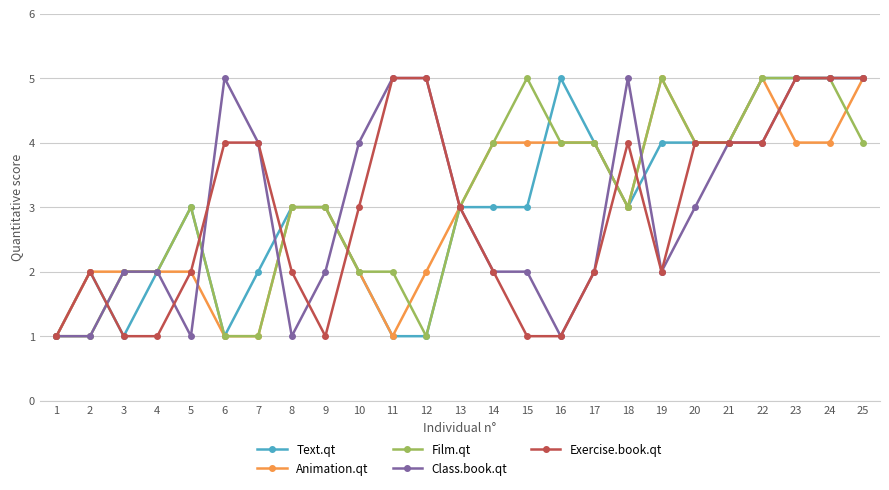

Reading left to right, what are all the values shown in this chart?

Text.qt: 1=1	2=2	3=1	4=2	5=3	6=1	7=2	8=3	9=3	10=2	11=1	12=1	13=3	14=3	15=3	16=5	17=4	18=3	19=4	20=4	21=4	22=5	23=5	24=5	25=5
Animation.qt: 1=1	2=2	3=2	4=2	5=2	6=1	7=1	8=3	9=3	10=2	11=1	12=2	13=3	14=4	15=4	16=4	17=4	18=3	19=5	20=4	21=4	22=5	23=4	24=4	25=5
Film.qt: 1=1	2=1	3=2	4=2	5=3	6=1	7=1	8=3	9=3	10=2	11=2	12=1	13=3	14=4	15=5	16=4	17=4	18=3	19=5	20=4	21=4	22=5	23=5	24=5	25=4
Class.book.qt: 1=1	2=1	3=2	4=2	5=1	6=5	7=4	8=1	9=2	10=4	11=5	12=5	13=3	14=2	15=2	16=1	17=2	18=5	19=2	20=3	21=4	22=4	23=5	24=5	25=5
Exercise.book.qt: 1=1	2=2	3=1	4=1	5=2	6=4	7=4	8=2	9=1	10=3	11=5	12=5	13=3	14=2	15=1	16=1	17=2	18=4	19=2	20=4	21=4	22=4	23=5	24=5	25=5